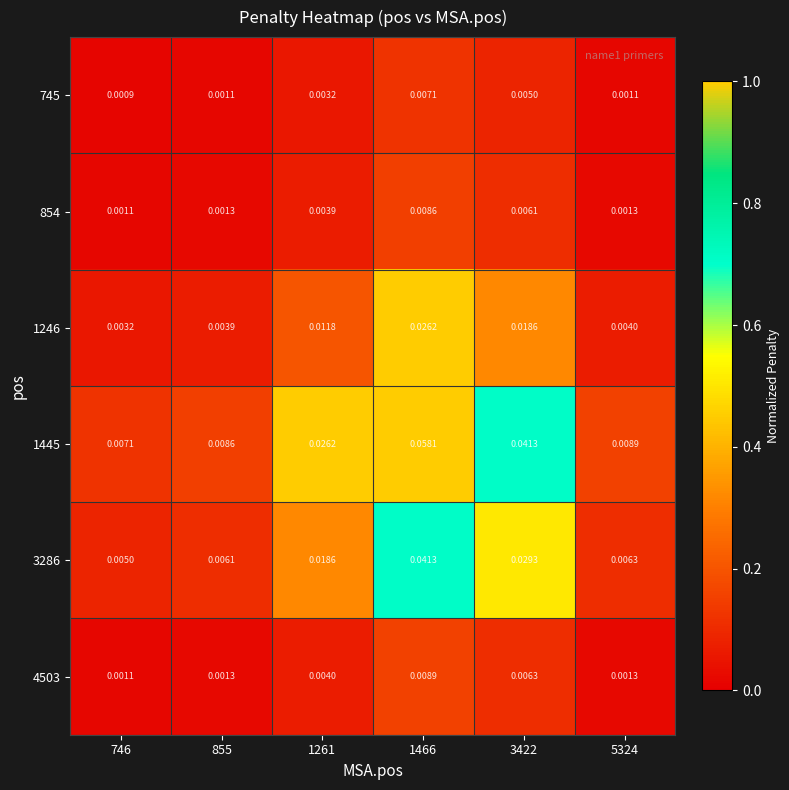

Is the value of 745 at 746 greater than the value of 4503 at 5324?

No